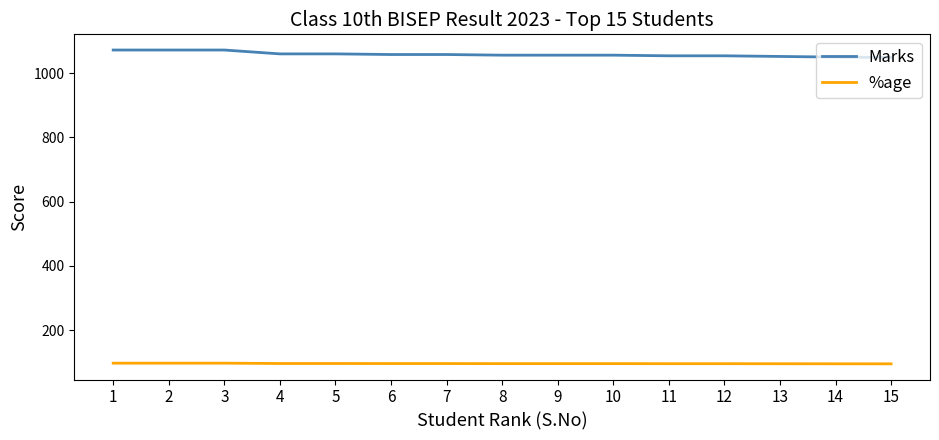

Which series has the largest total across all categories?

Marks